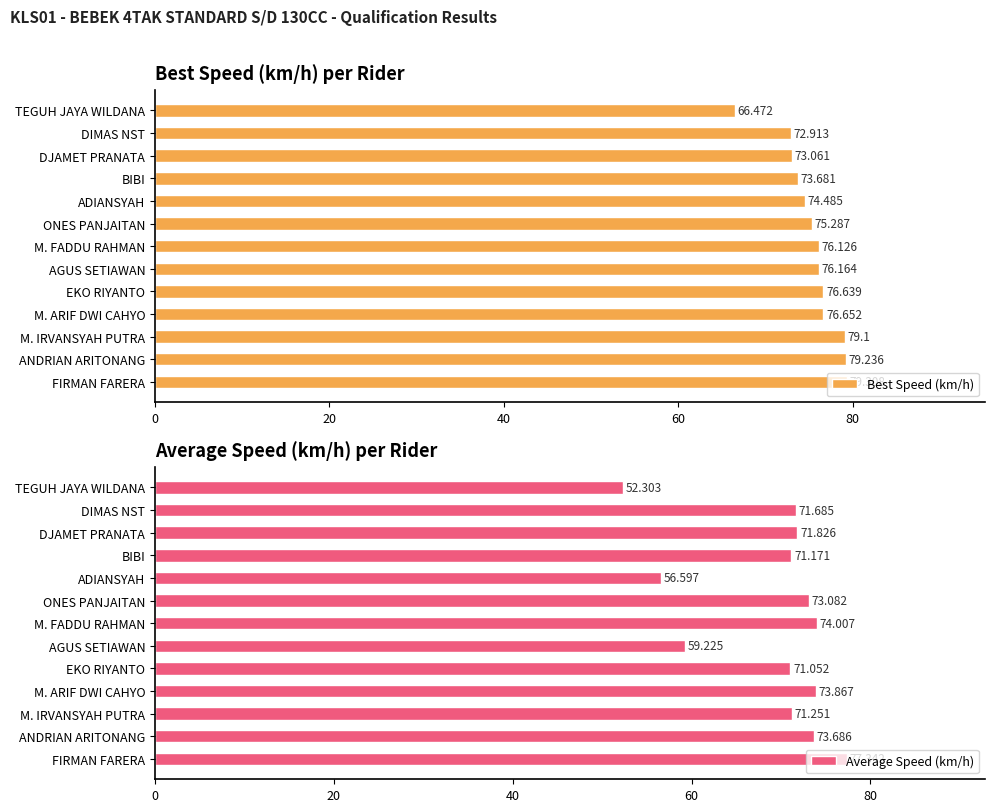

What is the highest value of the Average Speed (km/h) series?

77.3